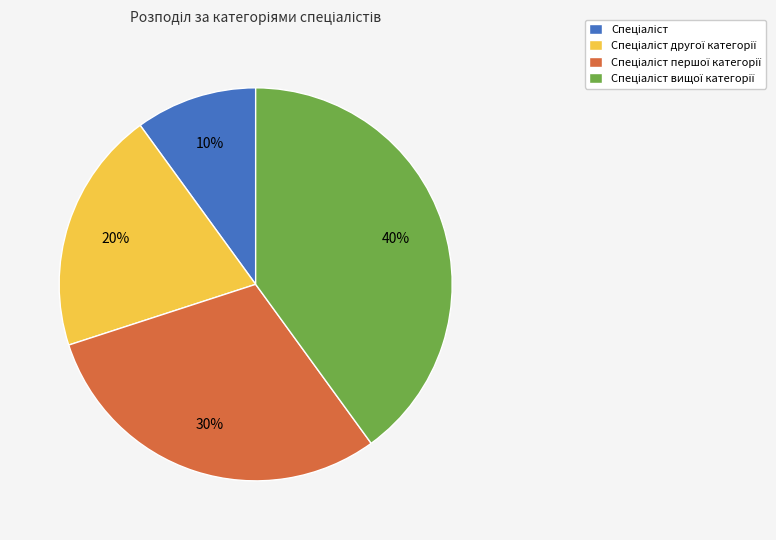

Is there any slice that represents more than half of the pie?

No